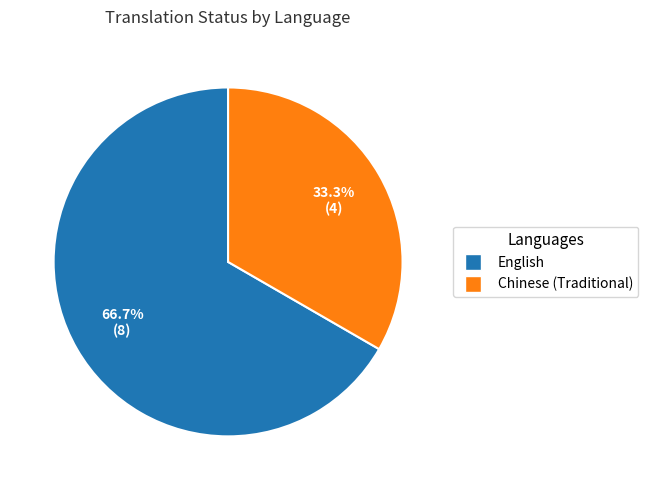

The English slice represents 67% of the pie. True or false?

True